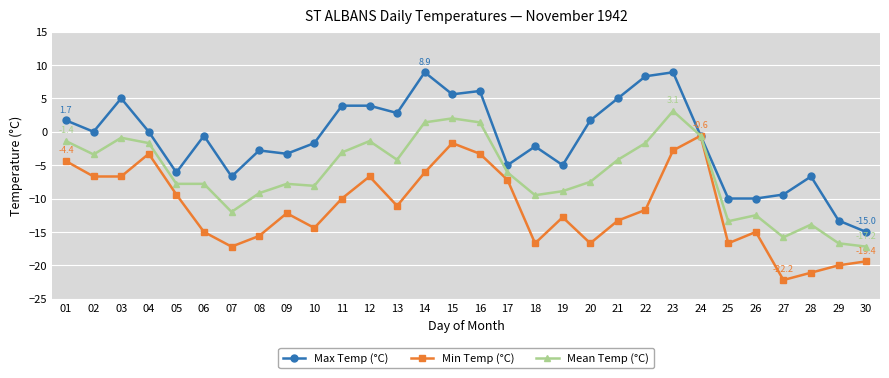

What is the value of the Min Temp (°C) point at the 7th from the left?

-17.2